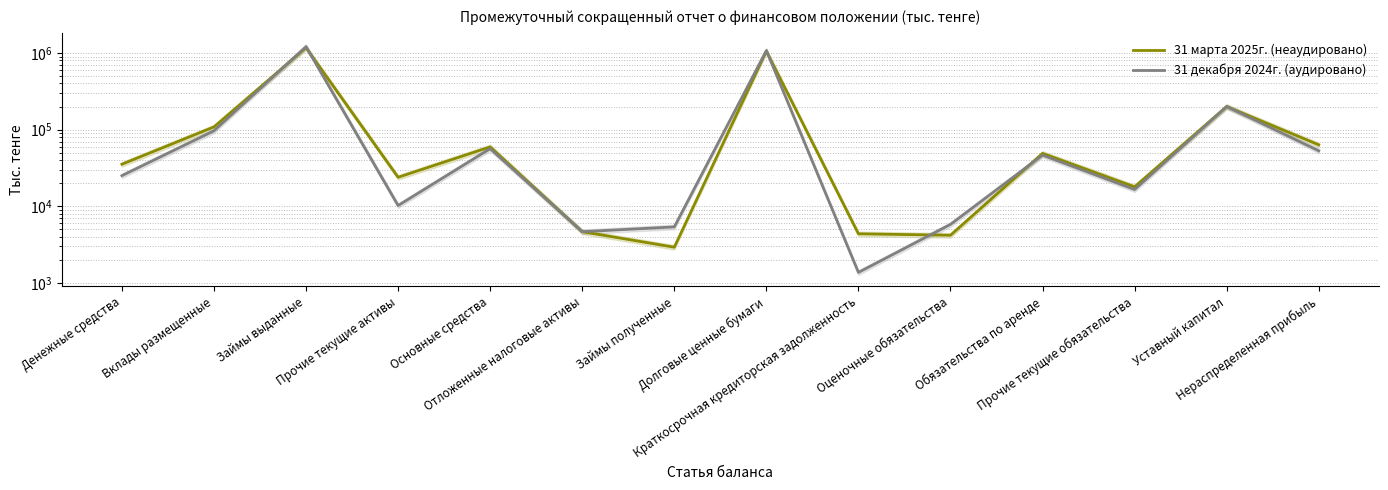

The value of 31 марта 2025г. (неаудировано) at Краткосрочная кредиторская задолженность is 4374. True or false?

True